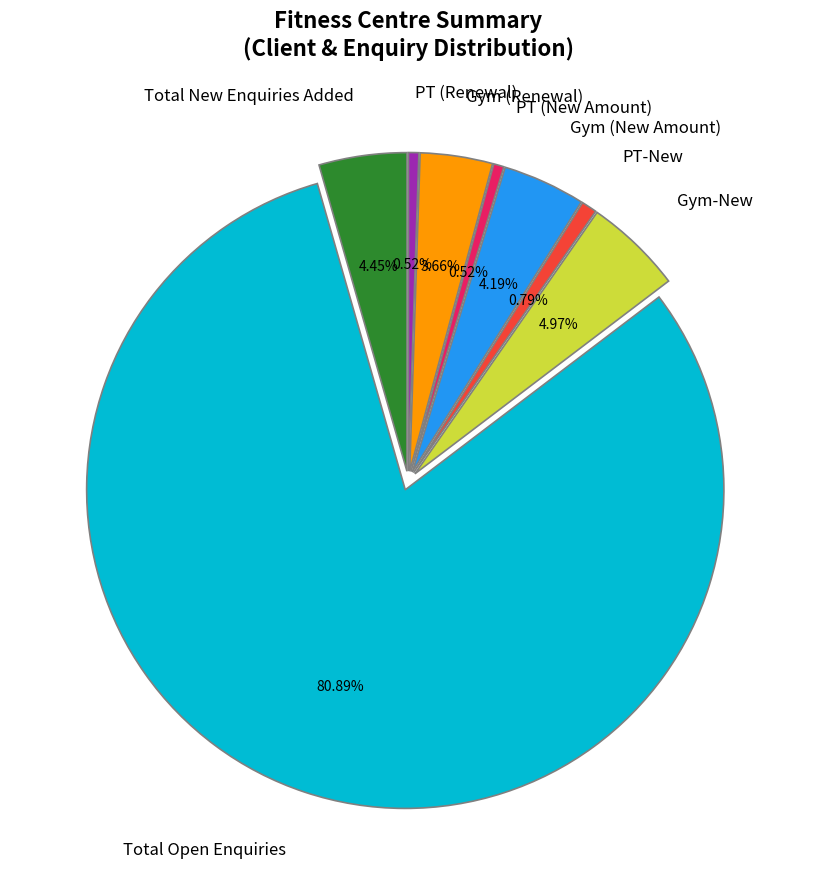

To the nearest percent, what is the combined percentage of Gym-New and Gym (Renewal)?

9%